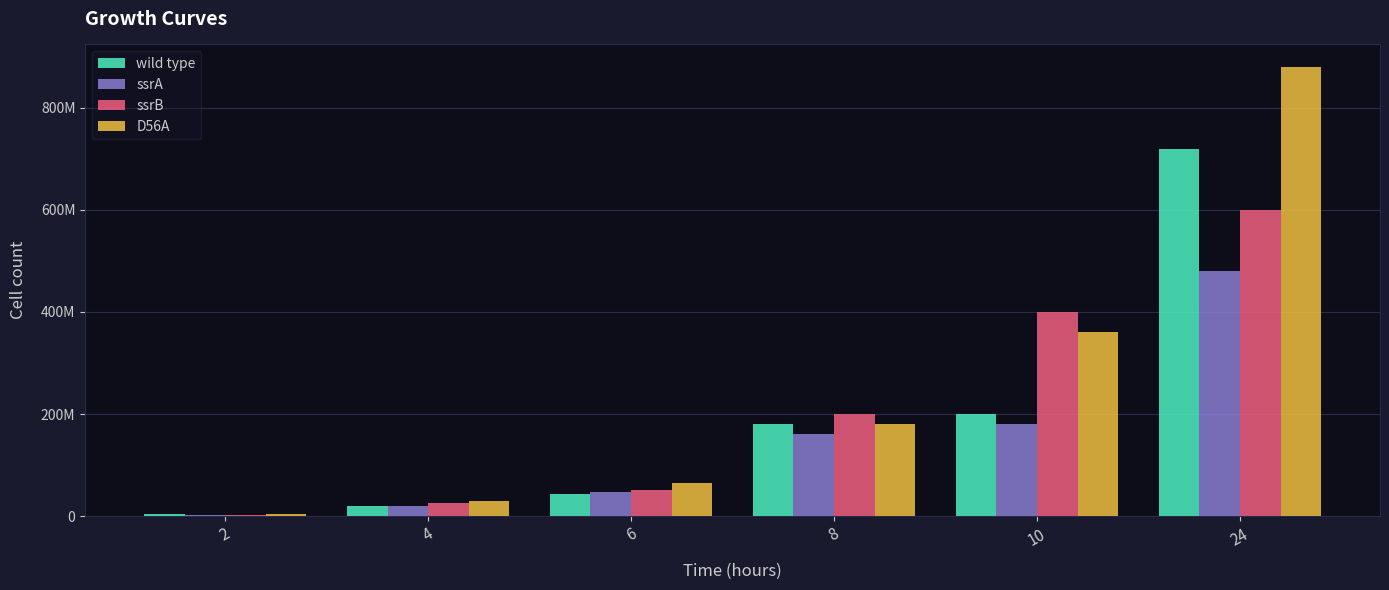

The value of wild type at 10 is 200000000. True or false?

True